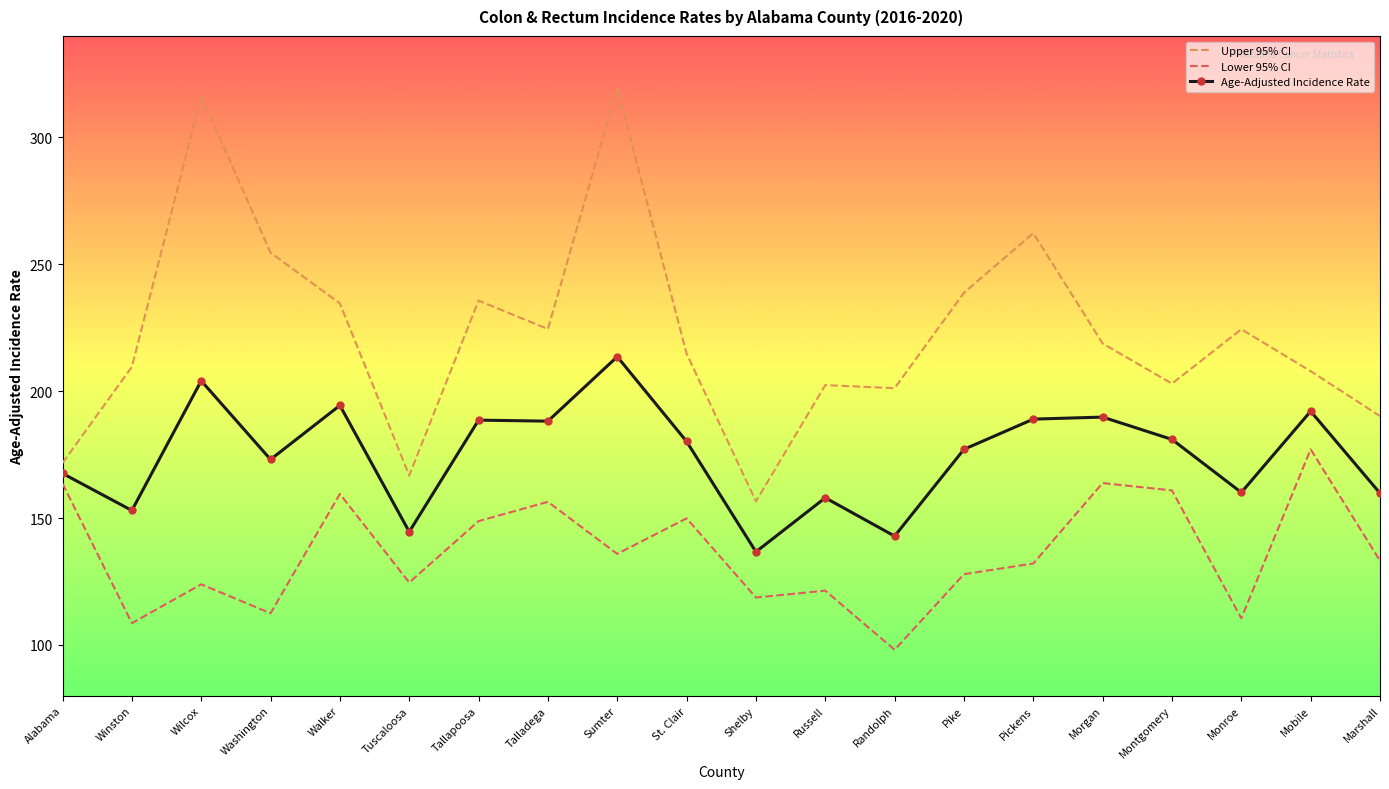

Rank the series at Winston from lowest to highest value.

Lower 95% CI, Age-Adjusted Incidence Rate, Upper 95% CI